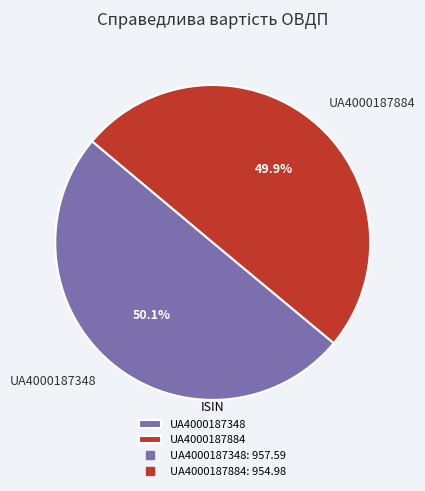

Does any single category account for the majority?

Yes